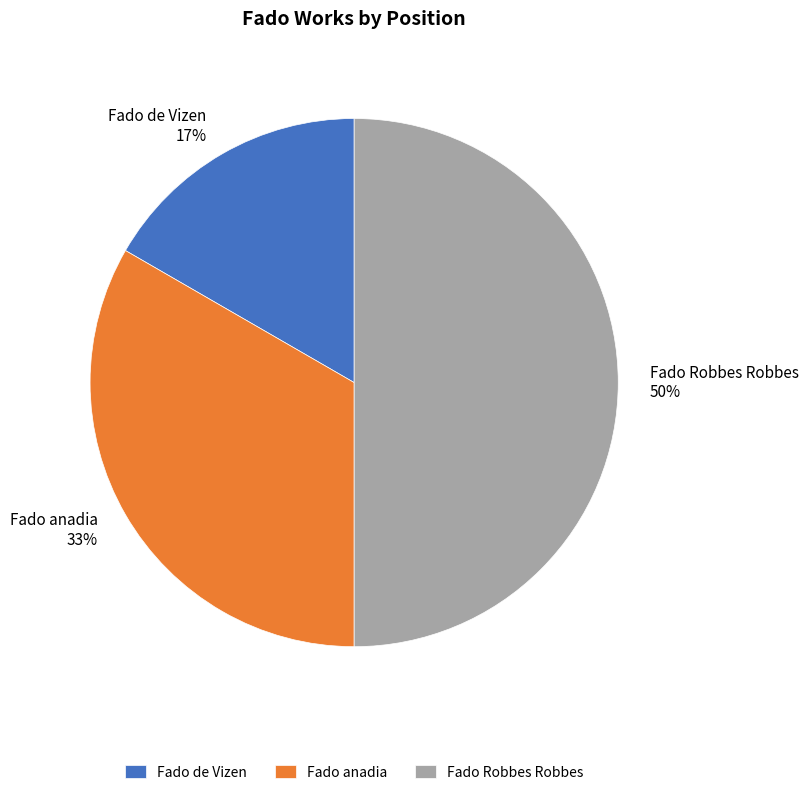

What percentage is the Fado anadia slice, to the nearest percent?

33%